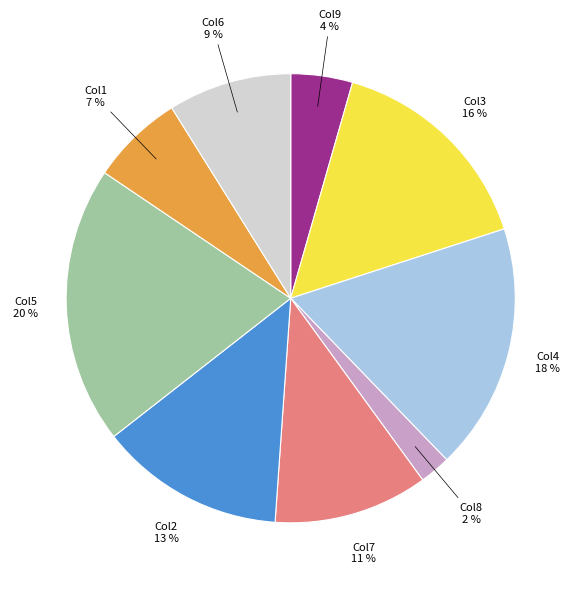

Does any single category account for the majority?

No